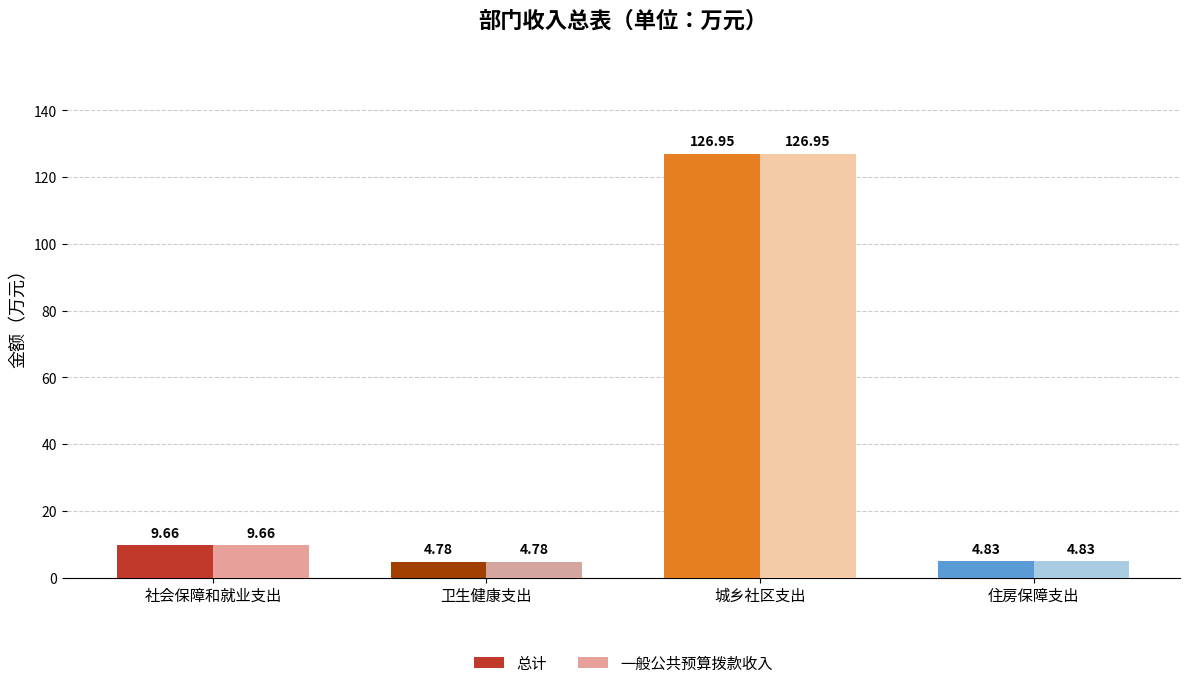

At which label is 一般公共预算拨款收入 closest to 65?

社会保障和就业支出